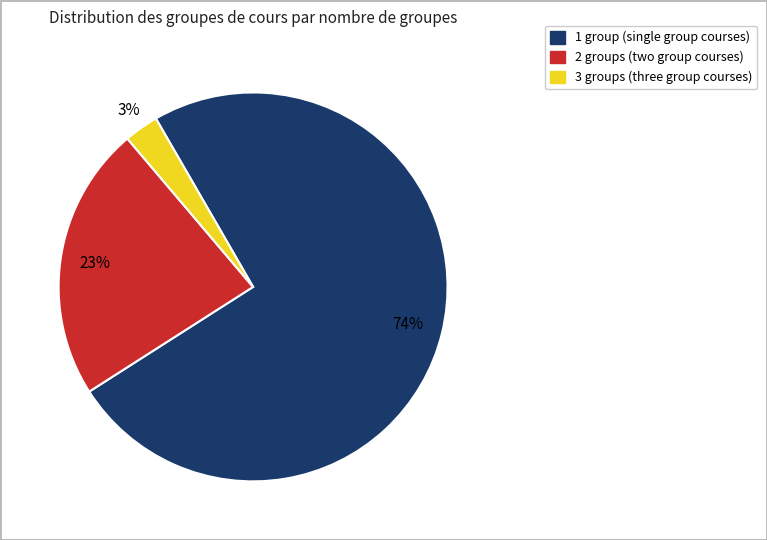

Is there a majority slice in this chart?

Yes